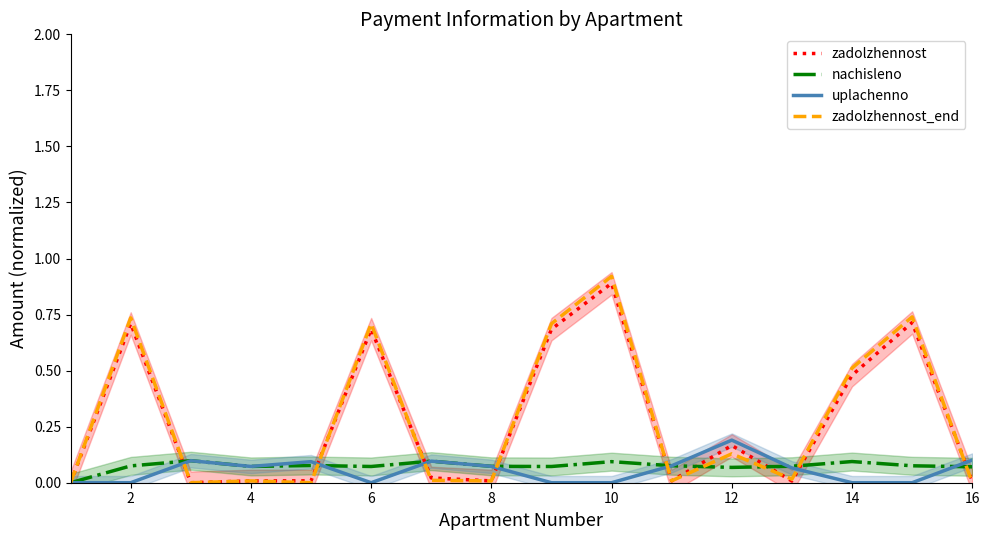

Which series has the largest total across all categories?

zadolzhennost_end